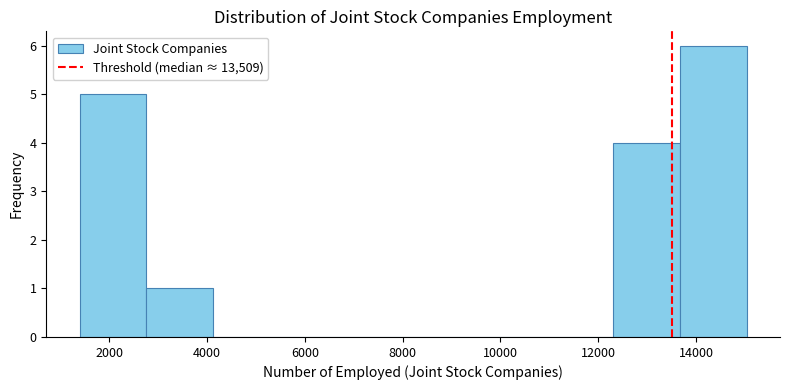

What is the height of the bar covering 13600 to 15000 on the x-axis? Neither the bar edges nor the heights are printed on the chart, so give them approximately, as read against the axes.

6